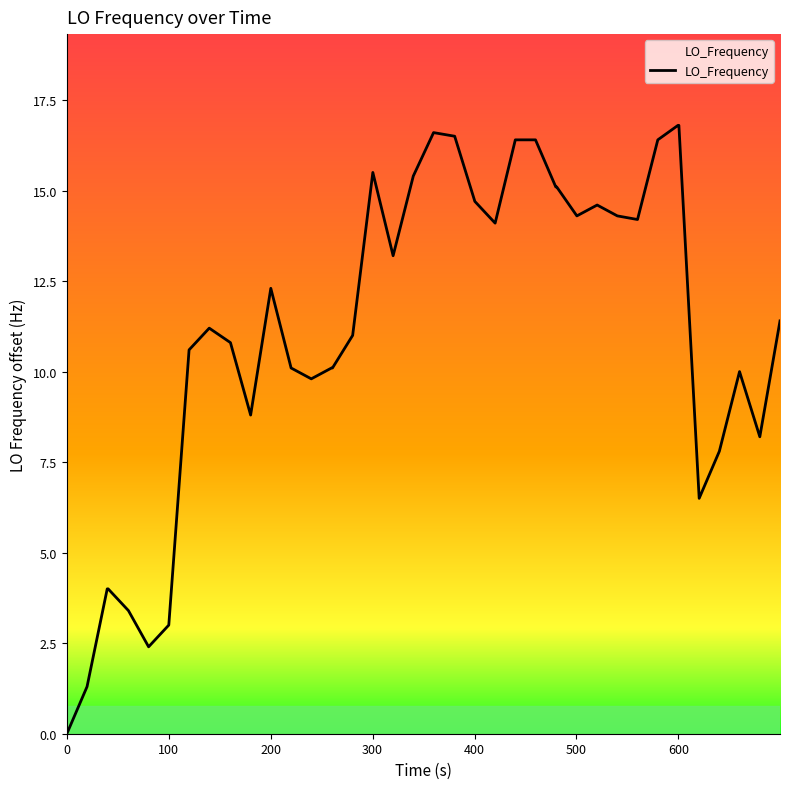

How many lines are shown in the chart?

1